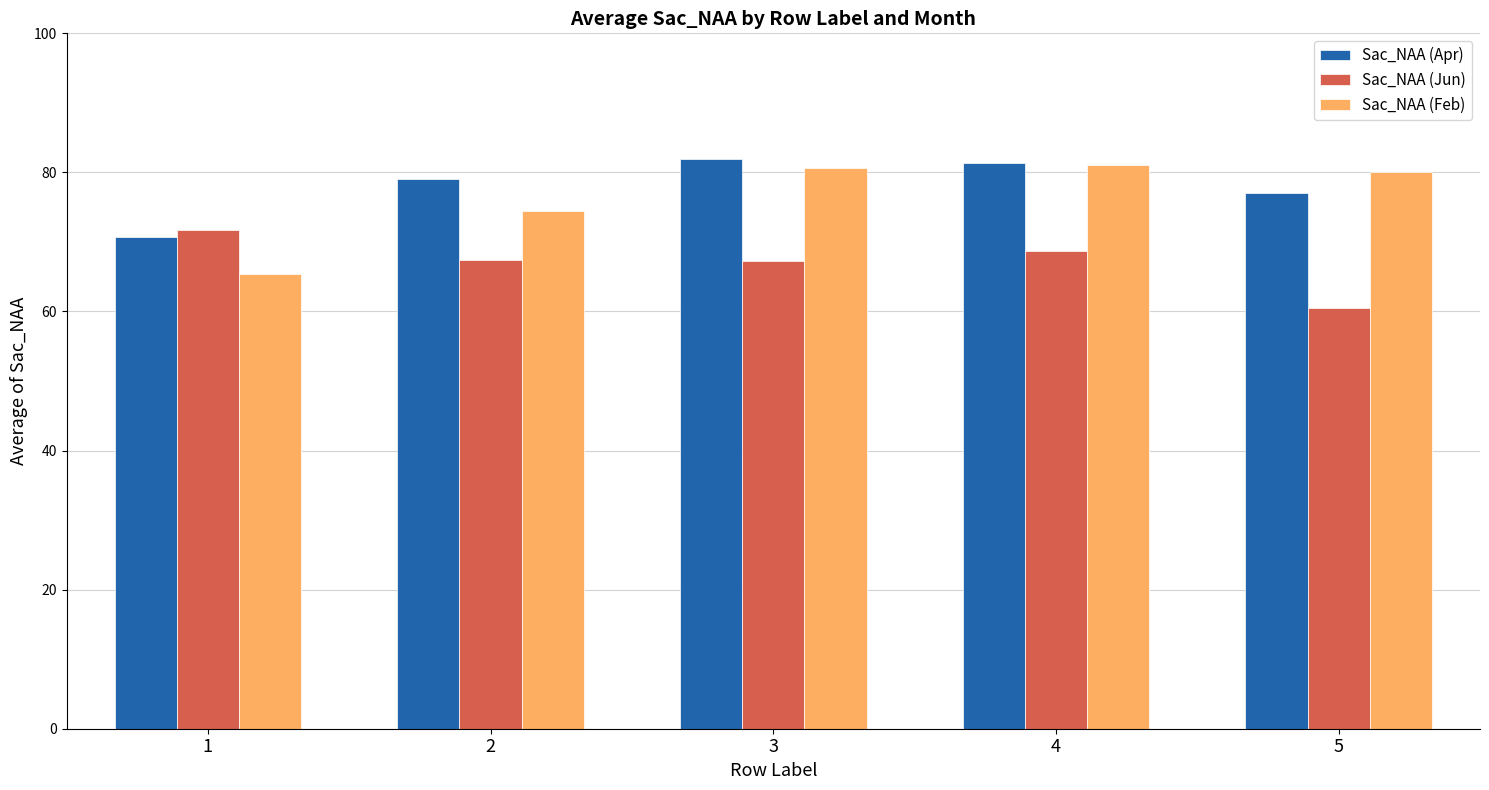

List the series in order of their peak value, lowest first.

Sac_NAA (Jun), Sac_NAA (Feb), Sac_NAA (Apr)